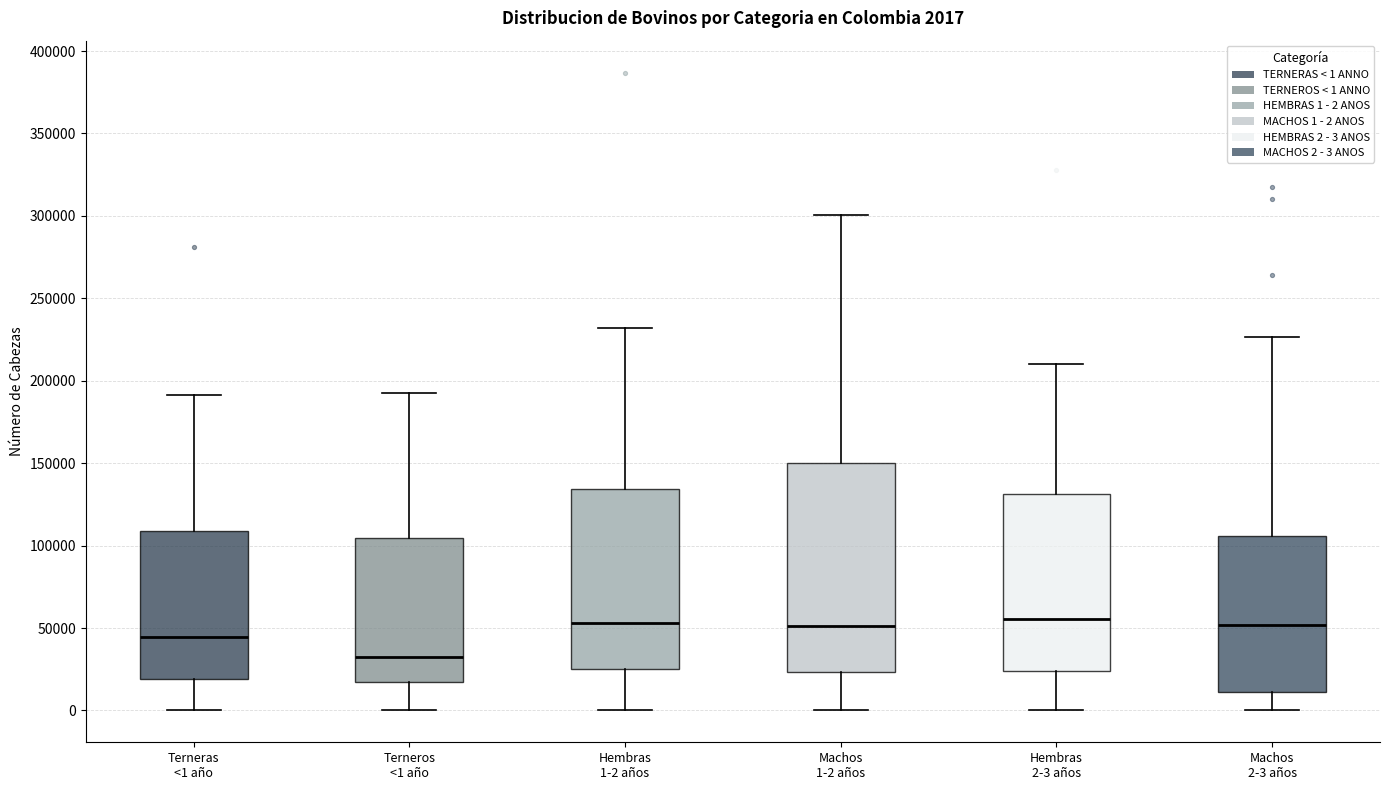

Which box is the tallest, from its lower edge to its upper edge?

Machos 1-2 años